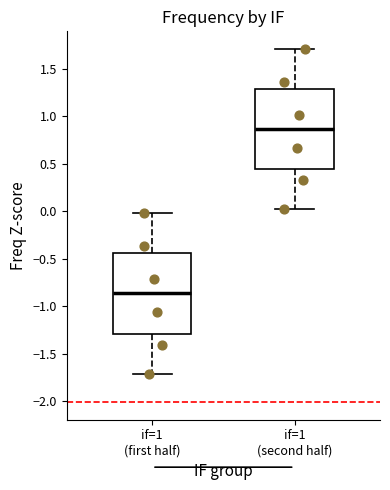

Which box has the highest median line?

if=1 (second half)